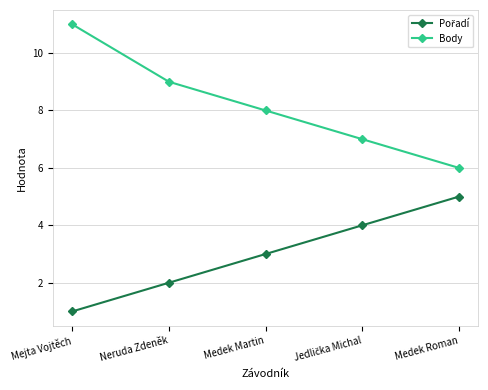

Is it true that Body equals 8 at Medek Martin?

True